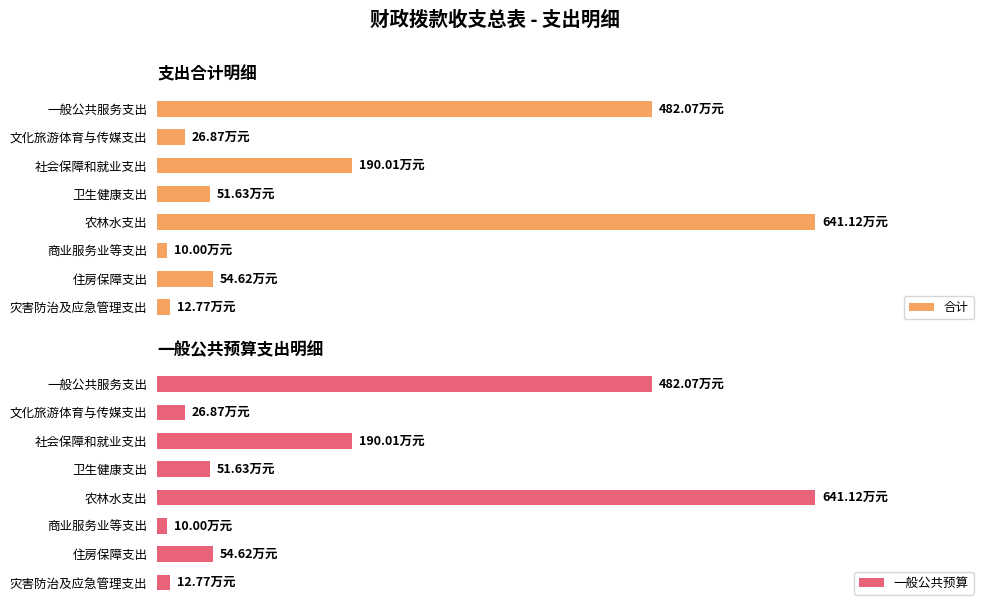

What is the average value of the 合计 series?

183.6